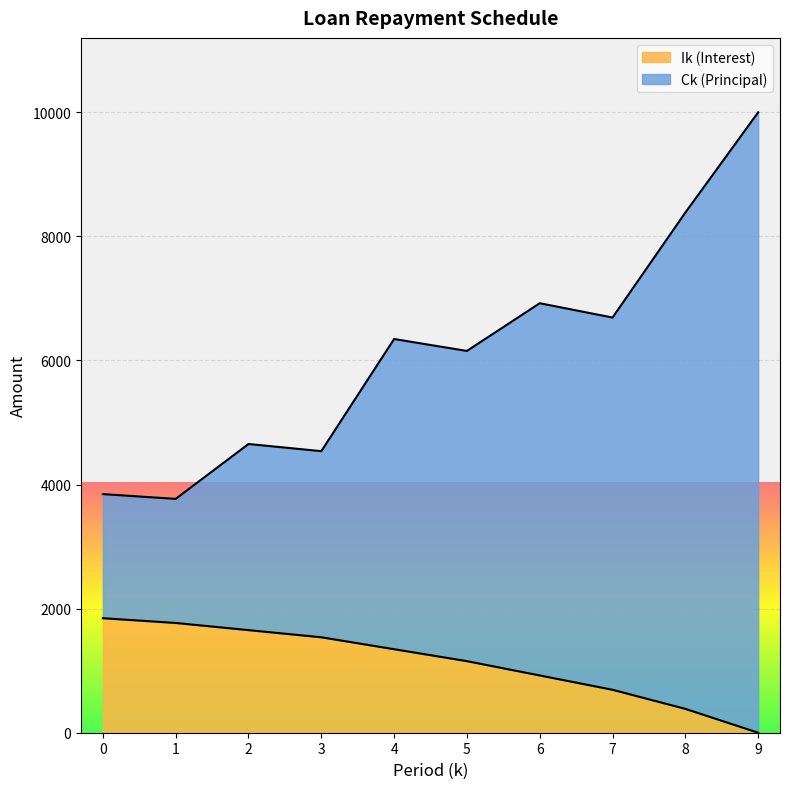

True or false: Ck (Principal) and Ik (Interest) intersect in this chart.

False